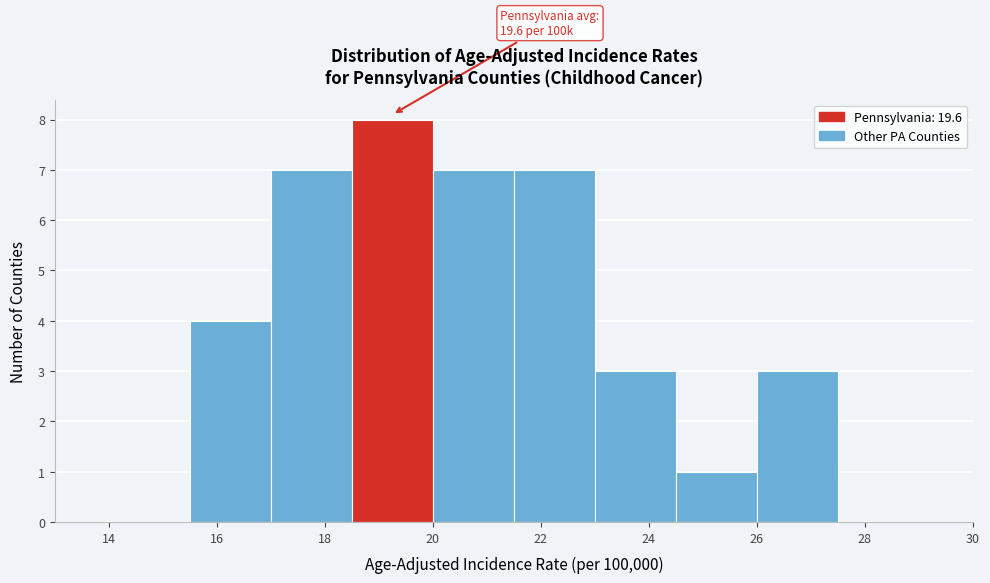

Over which range of the x-axis is the bar tallest?

18.5 to 20.0